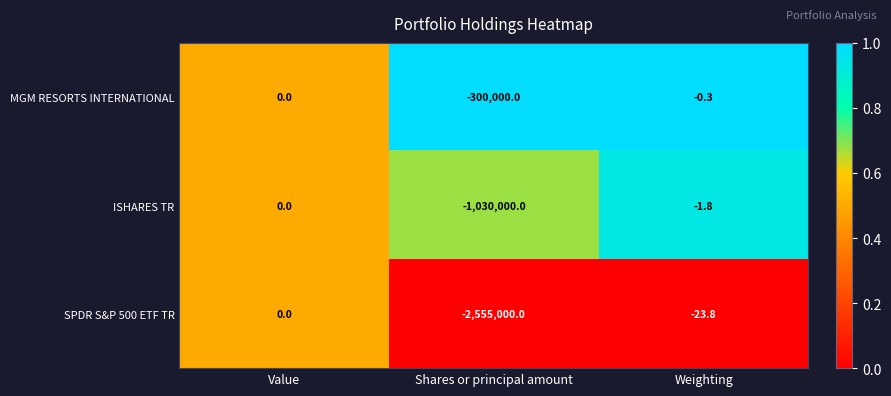

Which series has the largest total across all categories?

MGM RESORTS INTERNATIONAL